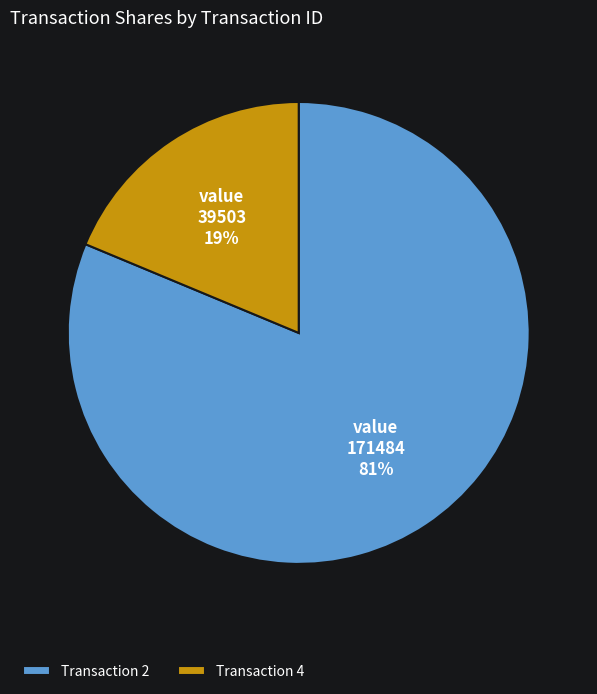

What is the majority slice?

Transaction 2